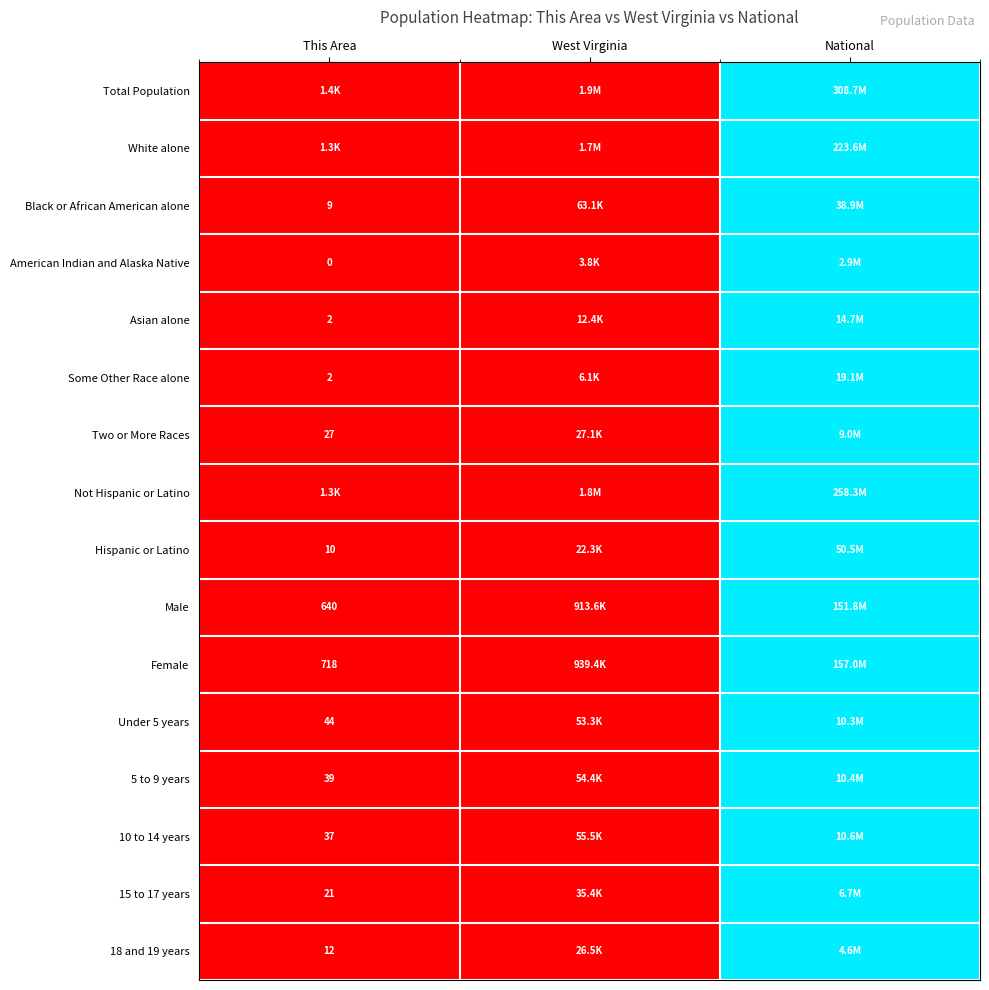

Is the value of 5 to 9 years at This Area greater than the value of Total Population at National?

No